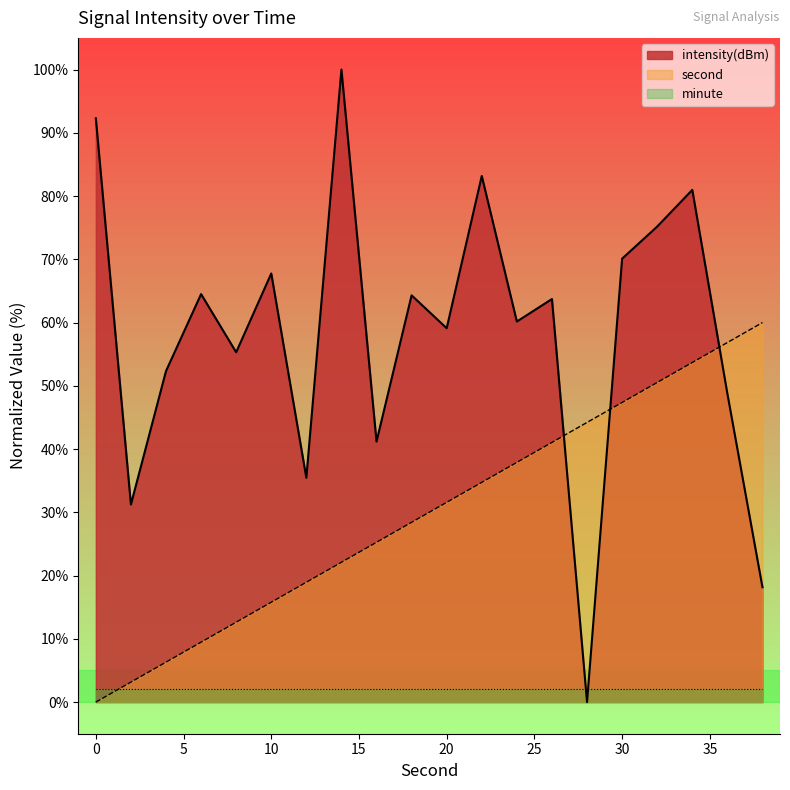

Between 4 and 28, which series saw the biggest shift?

intensity